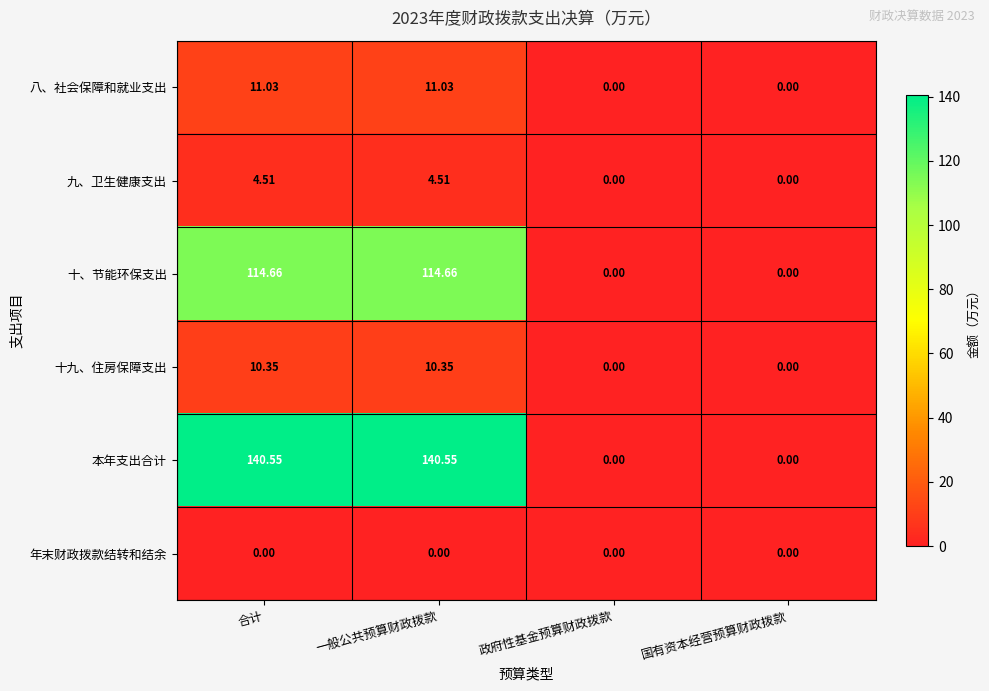

Between 一般公共预算财政拨款 and 国有资本经营预算财政拨款, which series saw the biggest shift?

本年支出合计